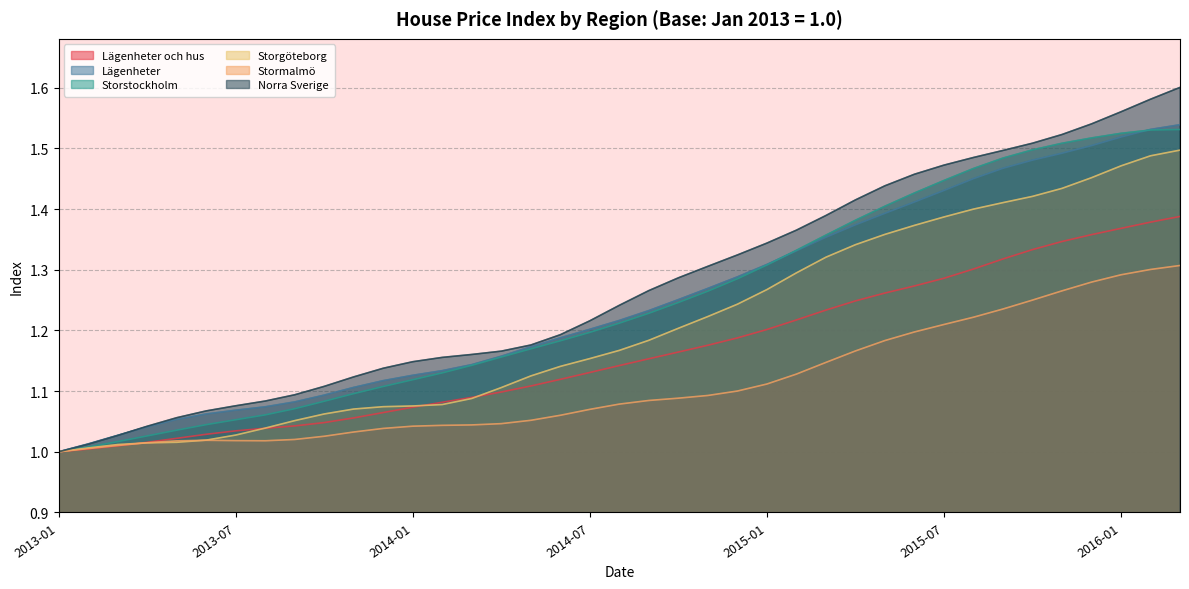

What are all the series names shown in the legend?

Lägenheter och hus, Lägenheter, Storstockholm, Storgöteborg, Stormalmö, Norra Sverige